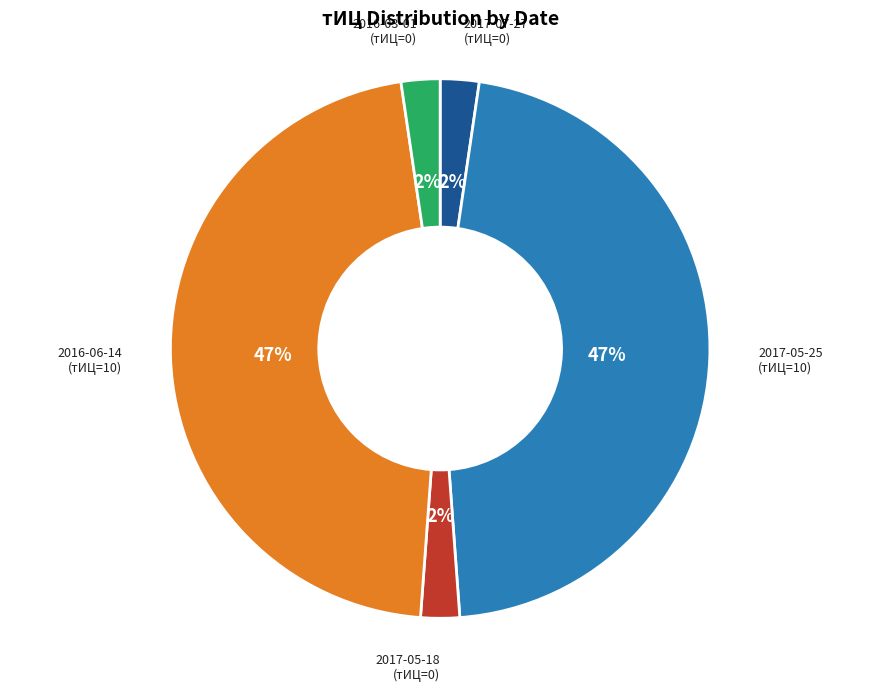

True or false: 2017-05-25 accounts for 47% of the total.

True